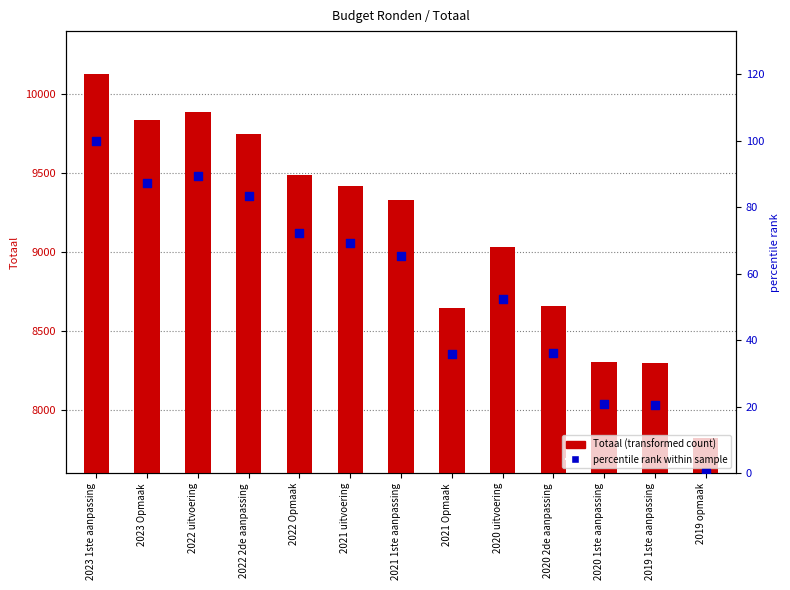

Which series reaches the maximum Y coordinate?

Totaal